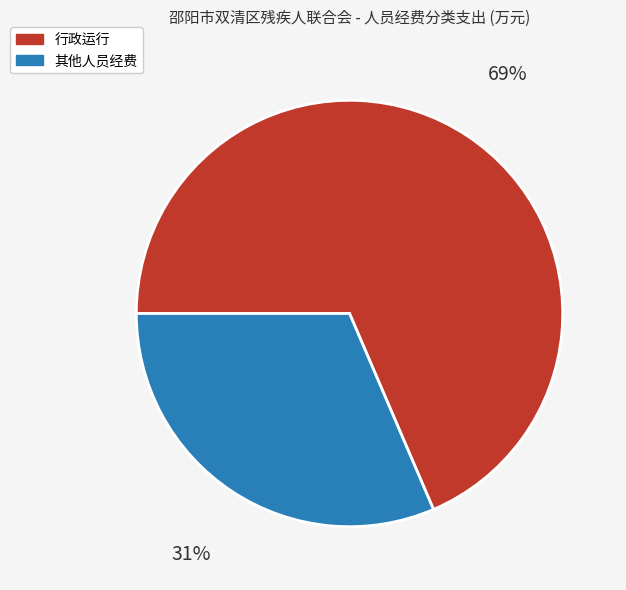

Between 行政运行 and 其他人员经费, which is larger?

行政运行